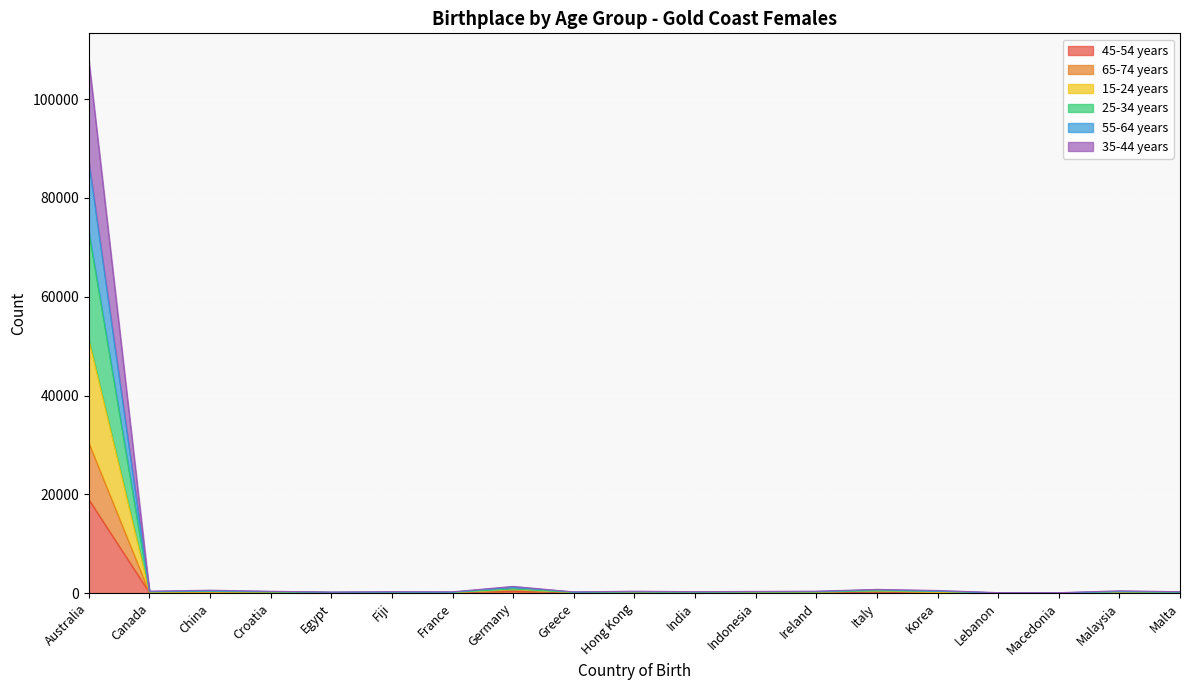

Which series has the largest total across all categories?

25-34 years